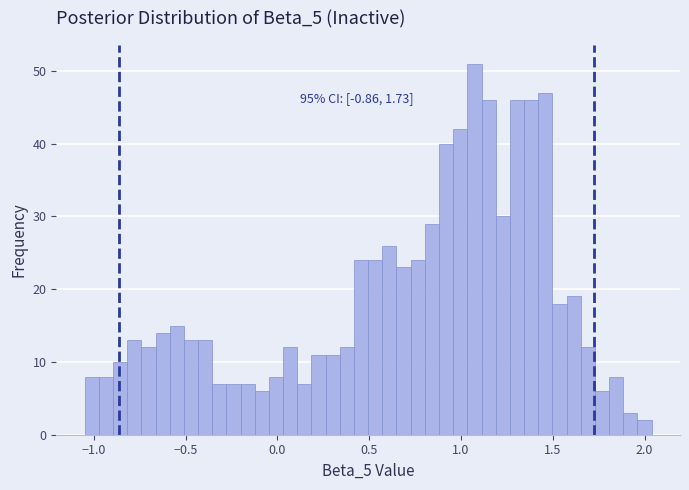

Around what value on the x-axis is the tallest bar? Give the approximate position of its centre, as read against the axis.

1.05